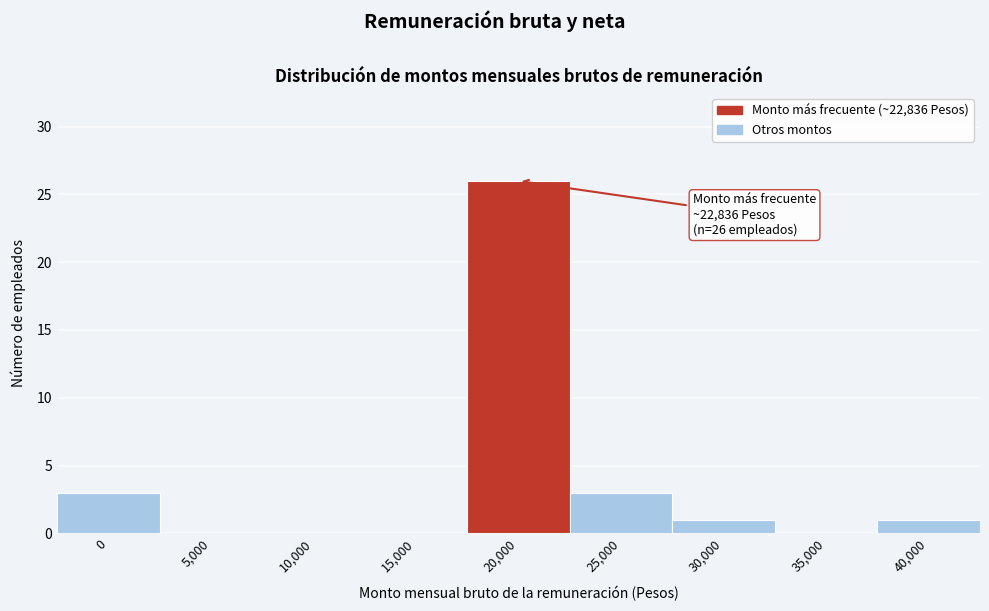

Reading right to left, what are all the values shown in this chart?

40,000=1	35,000=0	30,000=1	25,000=3	20,000=26	15,000=0	10,000=0	5,000=0	0=3